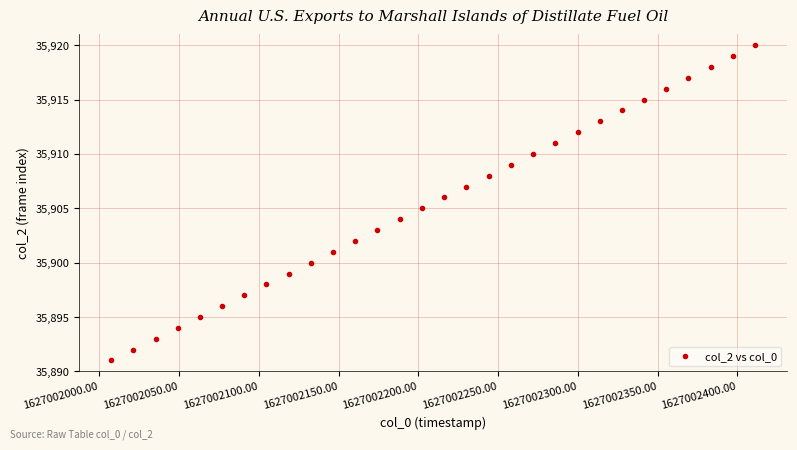

What is the range of Y values (max minus min)?

29